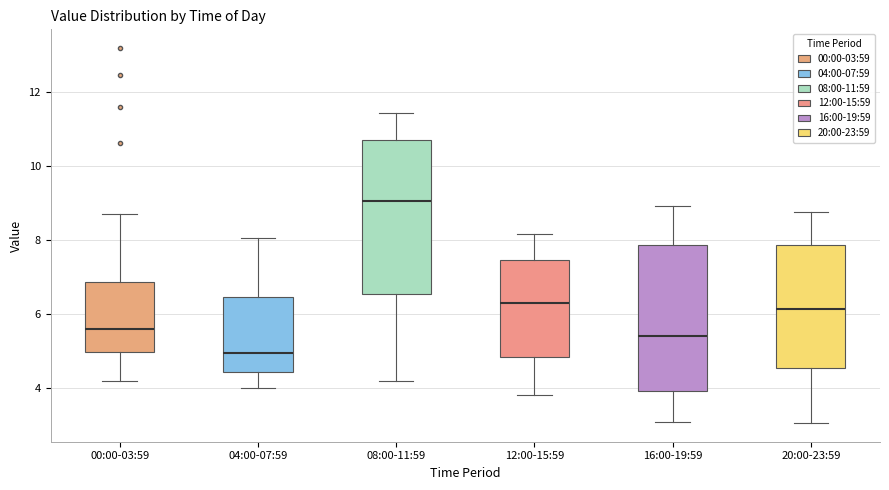

Which box is the tallest, from its lower edge to its upper edge?

08:00-11:59